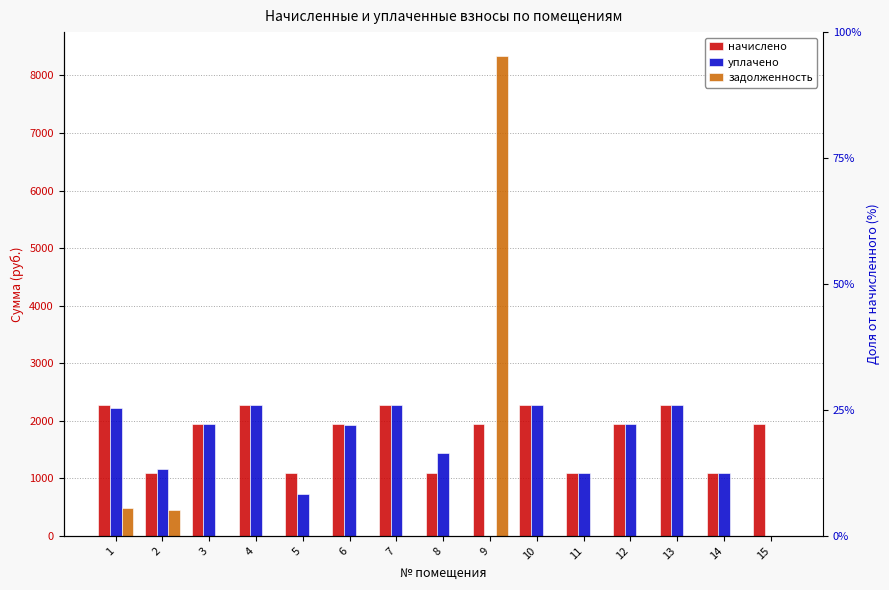

What is the sum of all начислено values?

26528.0